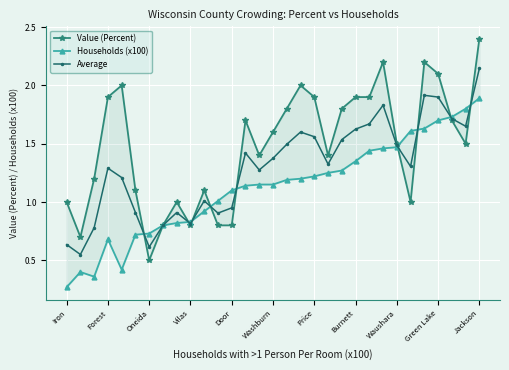

The Average series shows 0.4 at Forest. True or false?

False